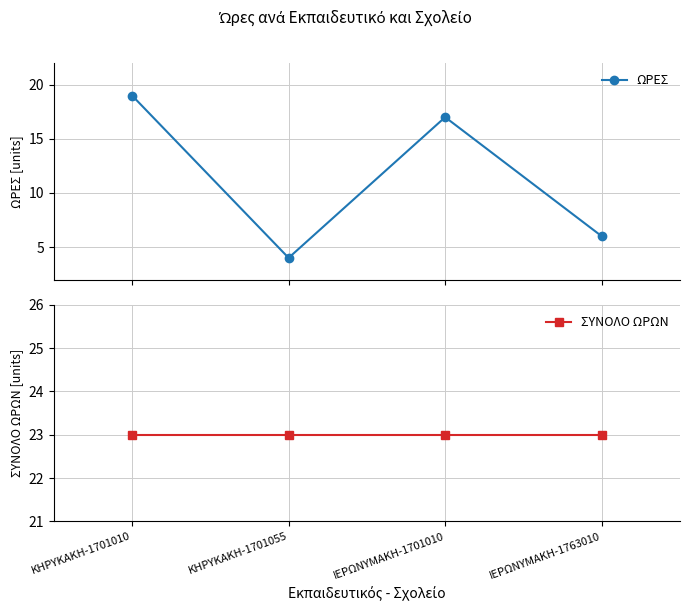

How many interior local peaks does the ΩΡΕΣ series have?

1